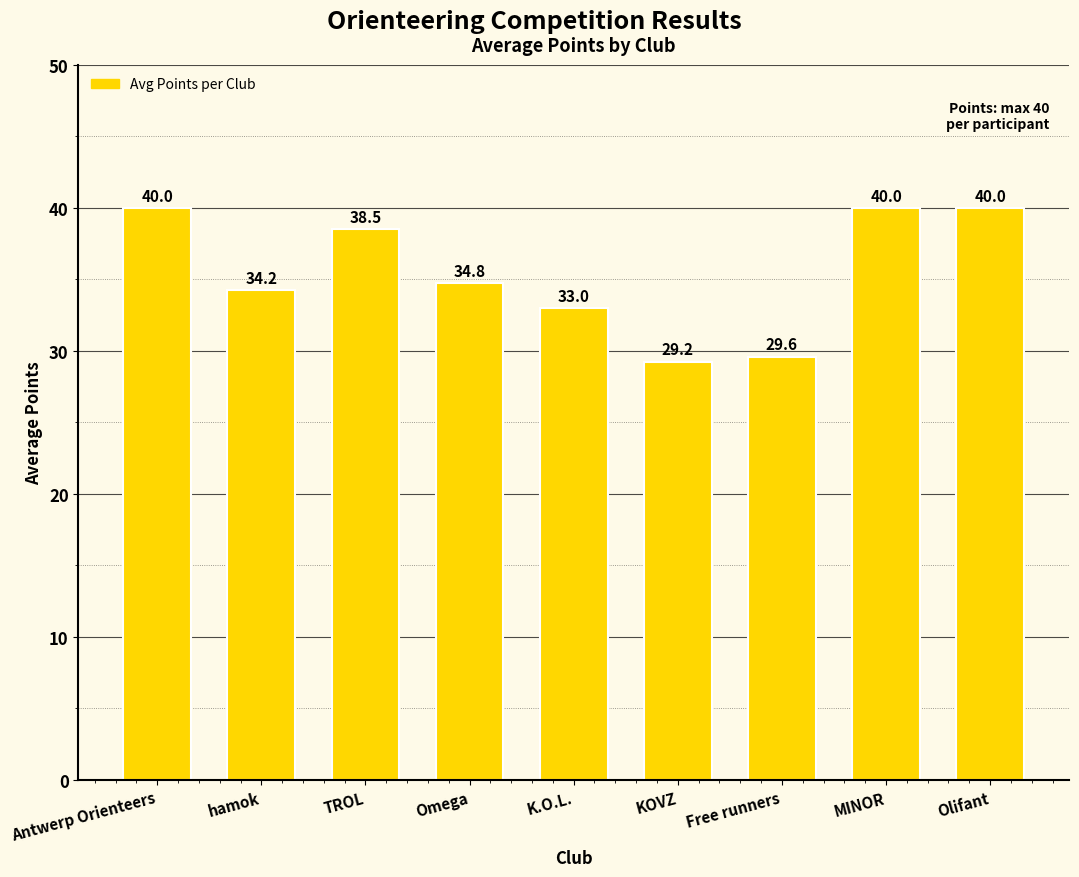

How many values are between 33 and 40?

7